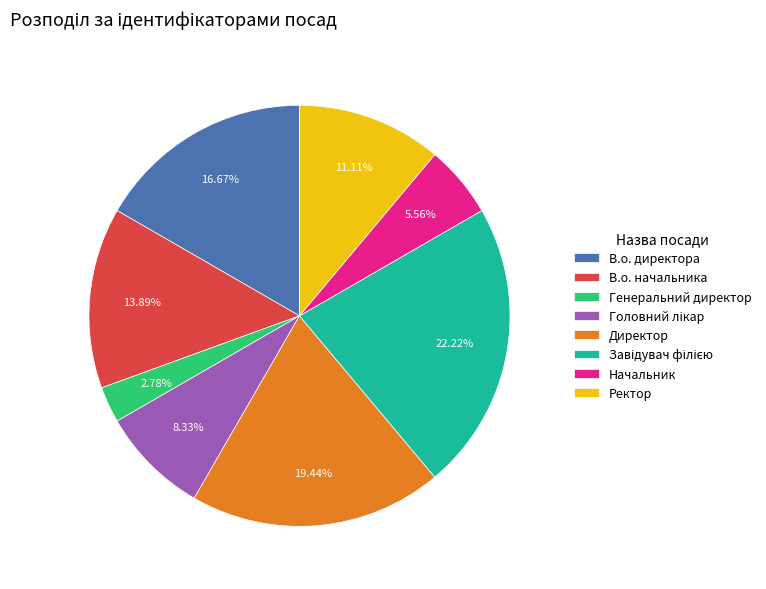

To the nearest percent, what is the average slice percentage?

12%